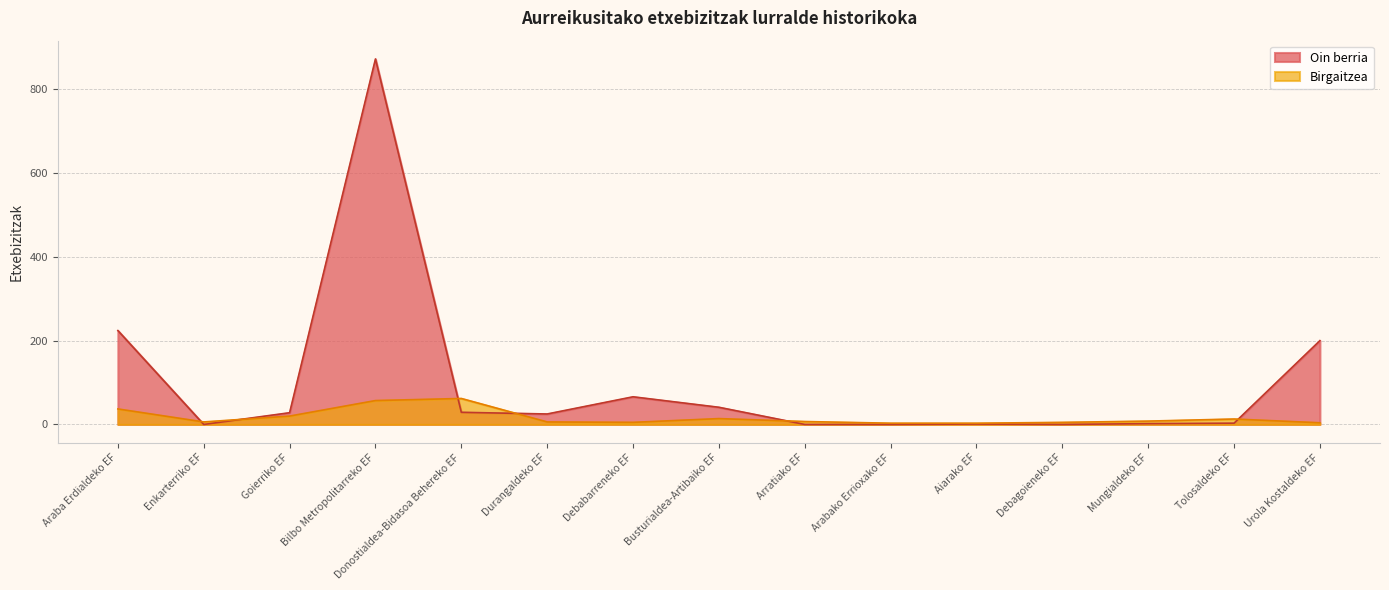

Reading left to right, transcribe all the data shown in this chart.

Oin berria: Araba Erdialdeko EF=224	Enkarterriko EF=0	Goierriko EF=28	Bilbo Metropolitarreko EF=872	Donostialdea-Bidasoa Behereko EF=29	Durangaldeko EF=25	Debabarreneko EF=66	Busturialdea-Artibaiko EF=41	Arratiako EF=0	Arabako Errioxako EF=0	Aiarako EF=1	Debagoieneko EF=0	Mungialdeko EF=2	Tolosaldeko EF=3	Urola Kostaldeko EF=200
Birgaitzea: Araba Erdialdeko EF=37	Enkarterriko EF=6	Goierriko EF=20	Bilbo Metropolitarreko EF=57	Donostialdea-Bidasoa Behereko EF=62	Durangaldeko EF=6	Debabarreneko EF=5	Busturialdea-Artibaiko EF=14	Arratiako EF=7	Arabako Errioxako EF=3	Aiarako EF=3	Debagoieneko EF=5	Mungialdeko EF=8	Tolosaldeko EF=13	Urola Kostaldeko EF=4